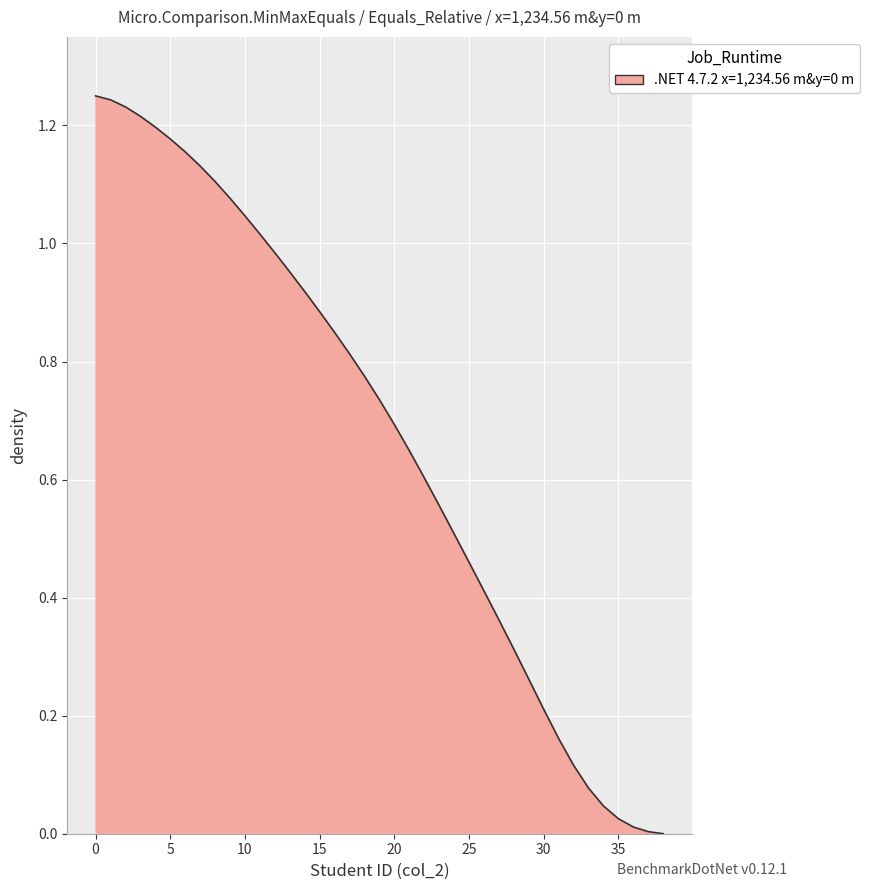

True or false: the data shows 0.7 at 20.

True